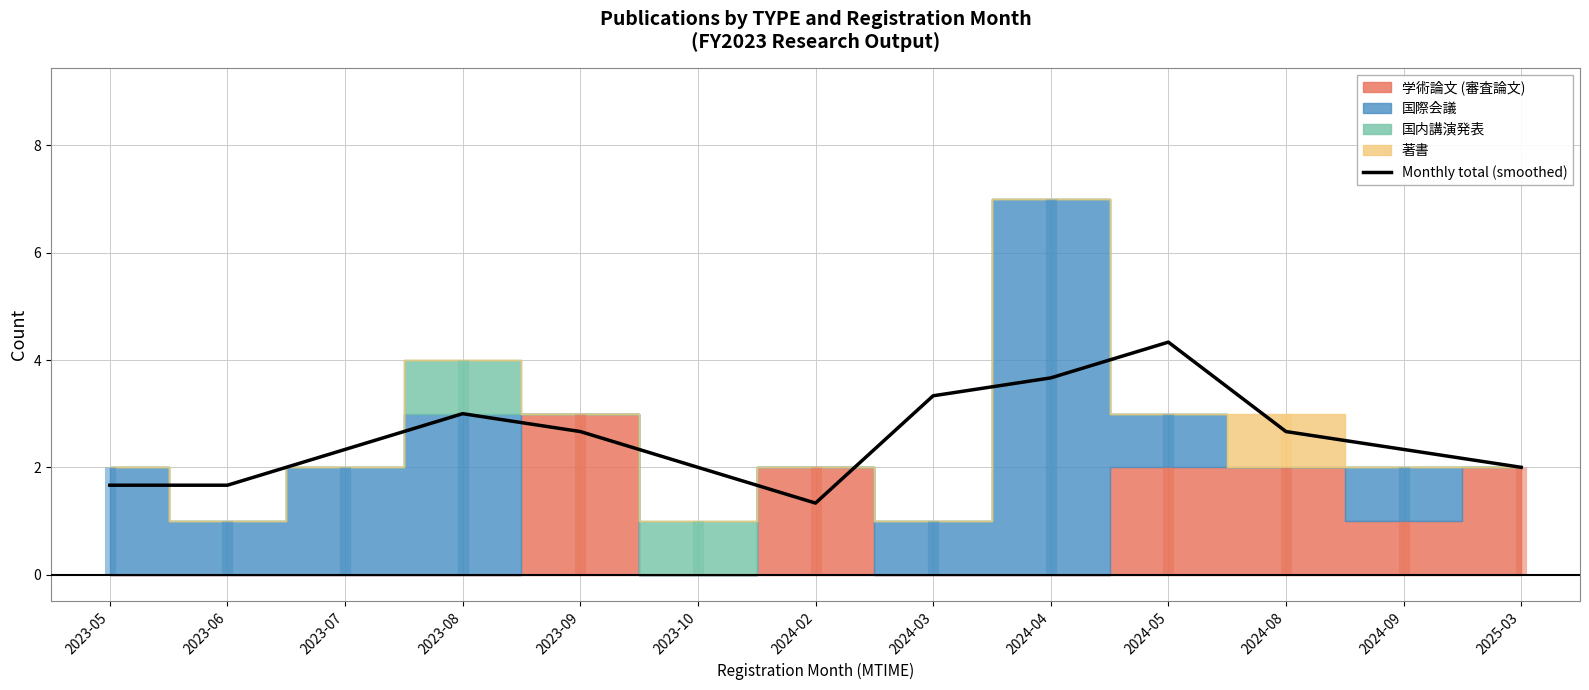

At which category does the data reach its first local valley?

2024-02